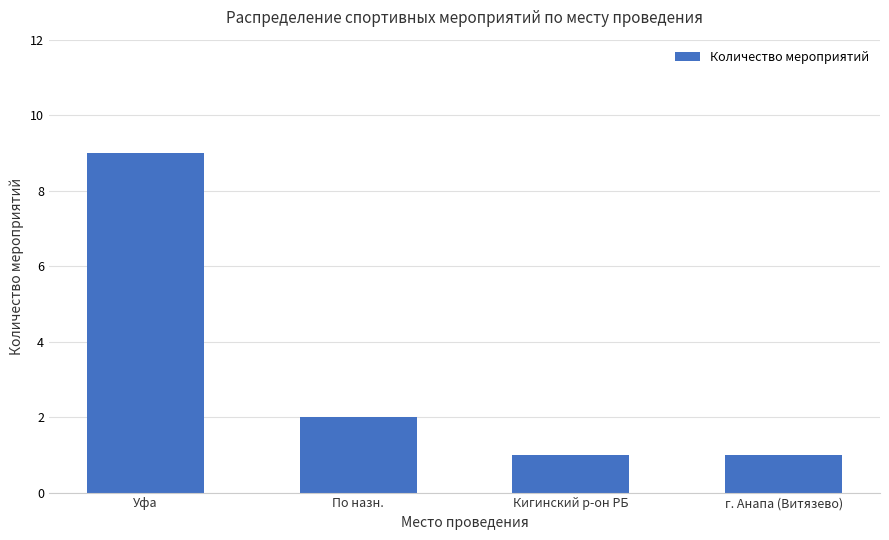

Between Кигинский р-он РБ and Уфа, which is larger?

Уфа